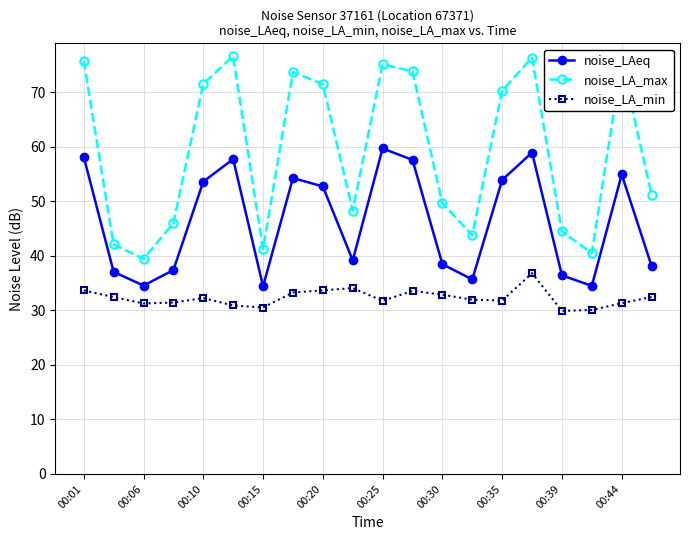

Does the chart display data point markers on the line(s)?

Yes